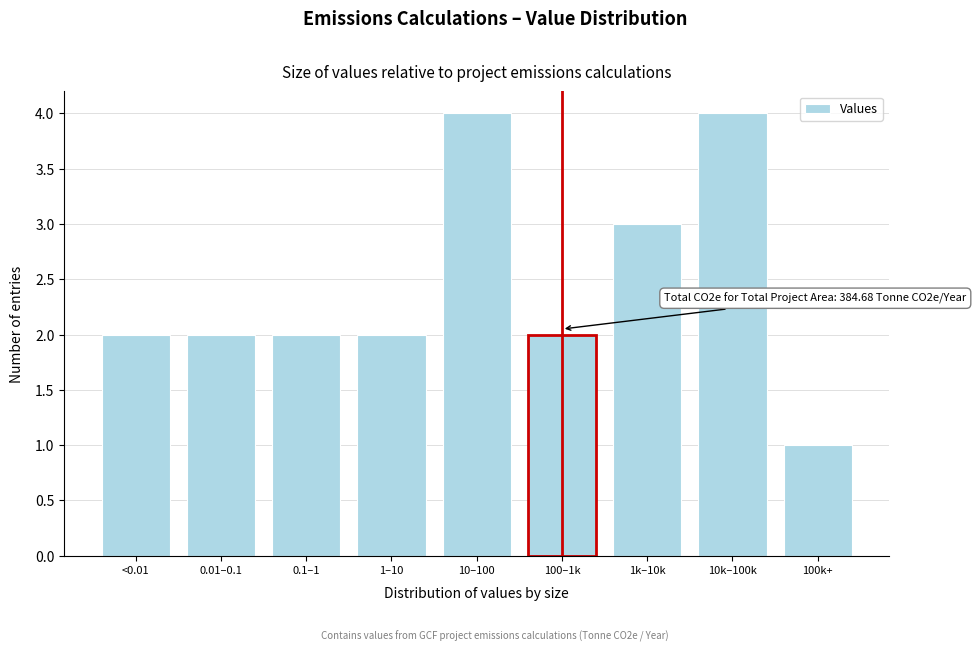

Reading left to right, what are all the values shown in this chart?

<0.01=2	0.01–0.1=2	0.1–1=2	1–10=2	10–100=4	100–1k=2	1k–10k=3	10k–100k=4	100k+=1